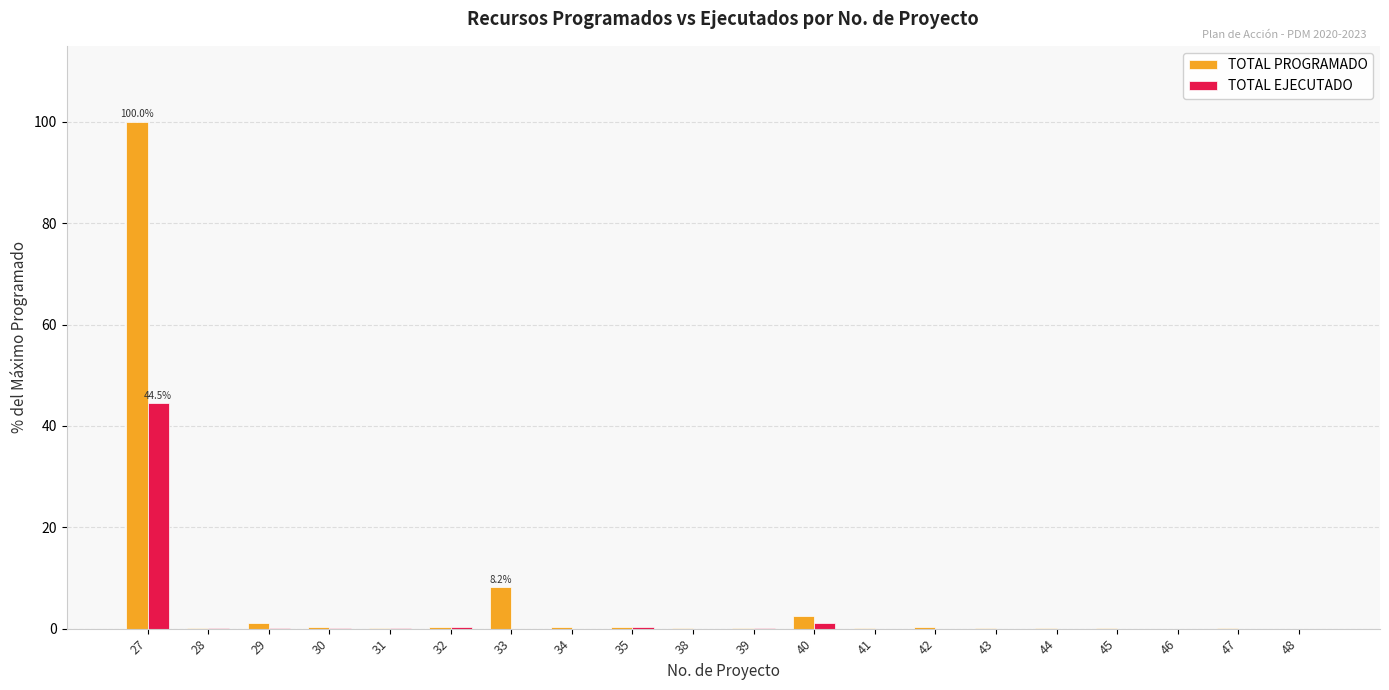

Which series has the widest spread of values?

TOTAL PROGRAMADO